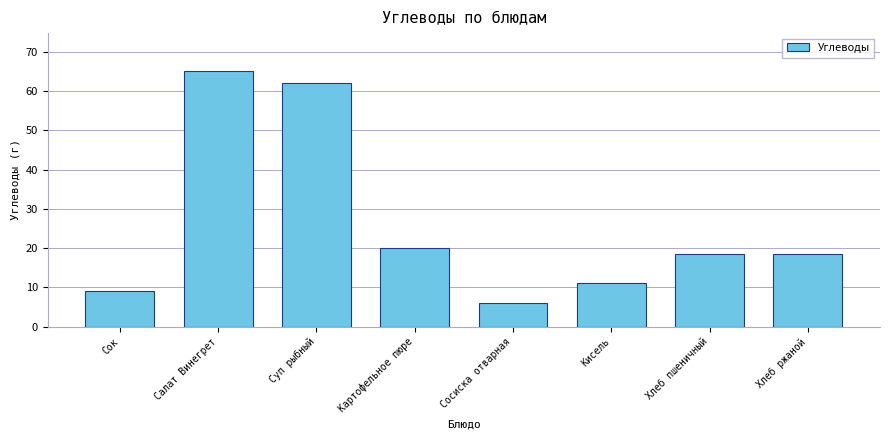

Reading right to left, list all the values displayed in this chart.

Хлеб ржаной=18.4	Хлеб пшеничный=18.4	Кисель=11.0	Сосиска отварная=6.0	Картофельное пюре=20.0	Суп рыбный=62.0	Салат Винегрет=65.0	Сок=9.0